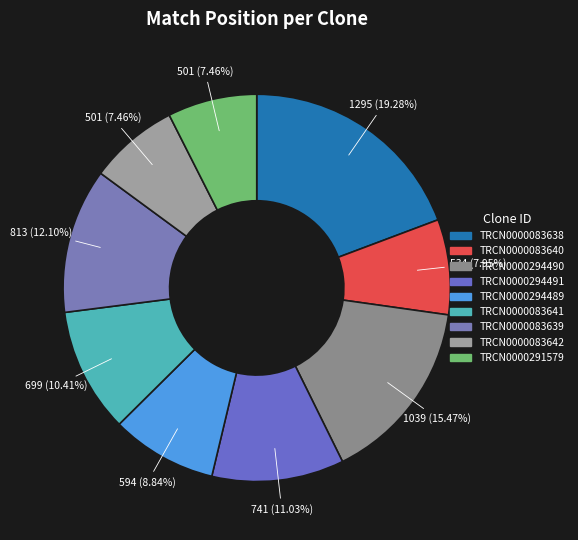

How many segments does this pie chart have?

9